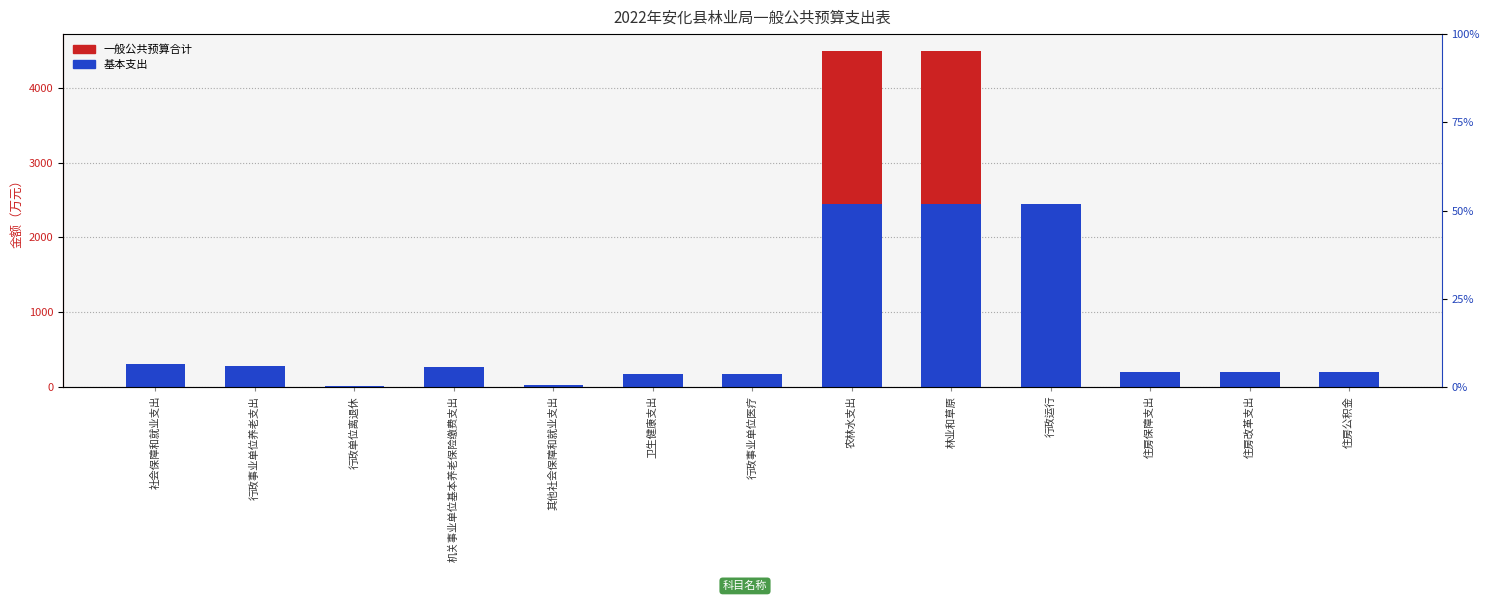

What is the sum of all 基本支出 values?

9214.1